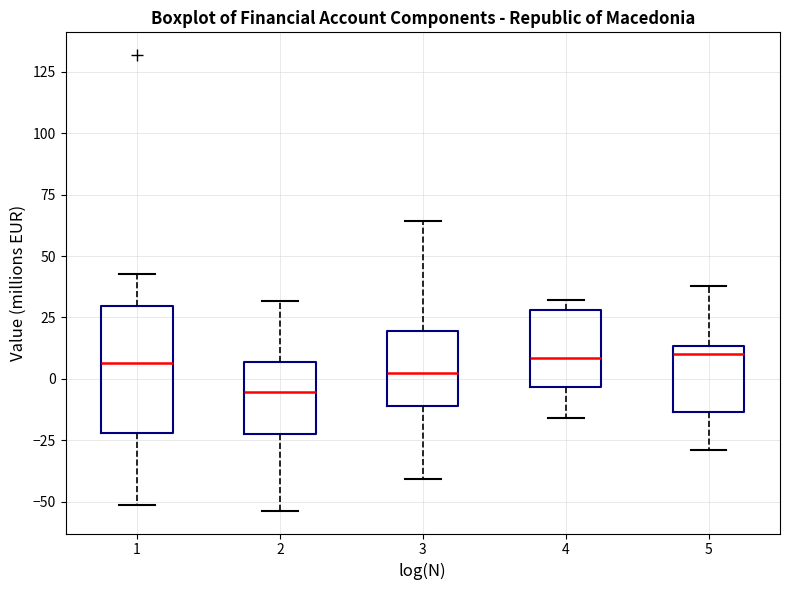

Reading left to right, transcribe this box plot: for each box, give where its median line is, the range the box spans, and where its two whiskers end, as read against the y-axis. The values are not printed on the chart, so give them approximately, as read against the axis.

1: median 5, box -20 to 30, whiskers -50 to 45
2: median -5, box -25 to 5, whiskers -55 to 30
3: median 5, box -10 to 20, whiskers -40 to 65
4: median 10, box -5 to 30, whiskers -15 to 30 (just above the box's upper edge)
5: median 10, box -15 to 15, whiskers -30 to 40